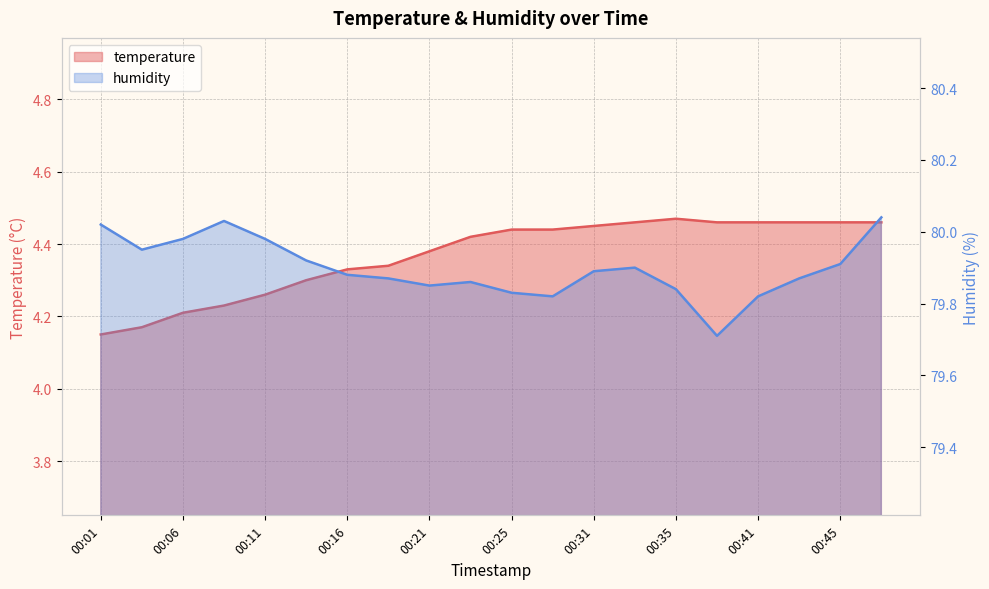

At which category does temperature reach its first local peak?

00:35